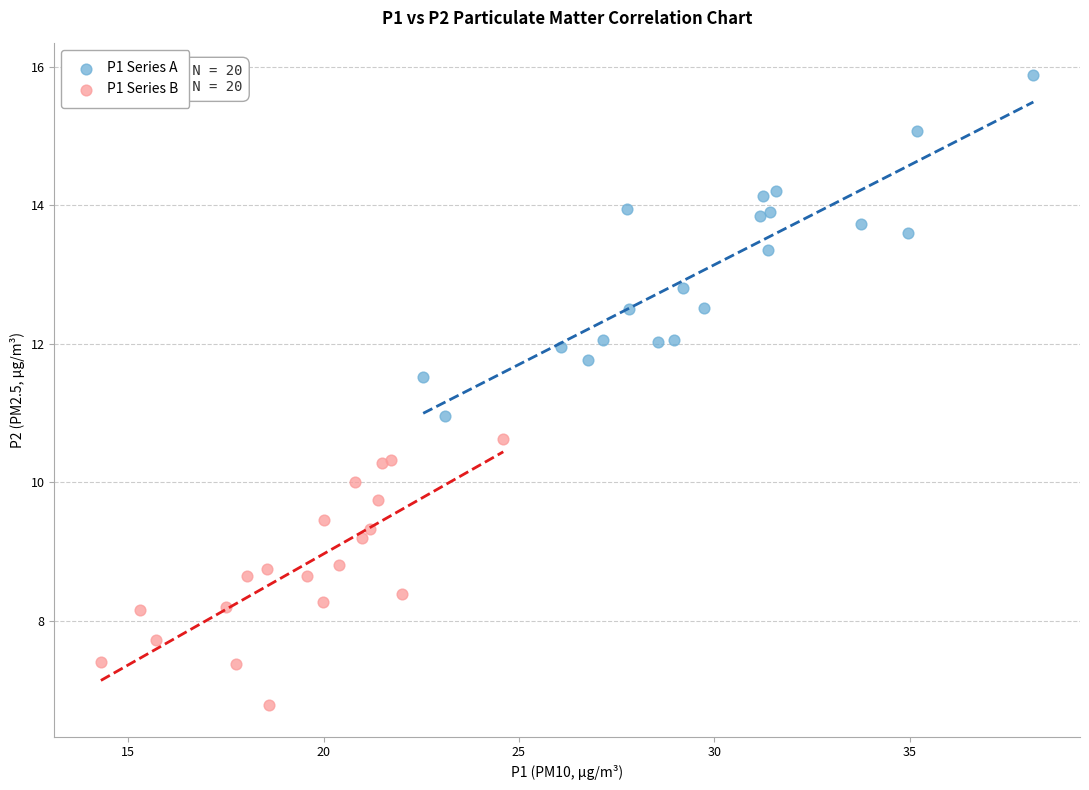

Which series reaches the minimum Y coordinate?

P1 Series B